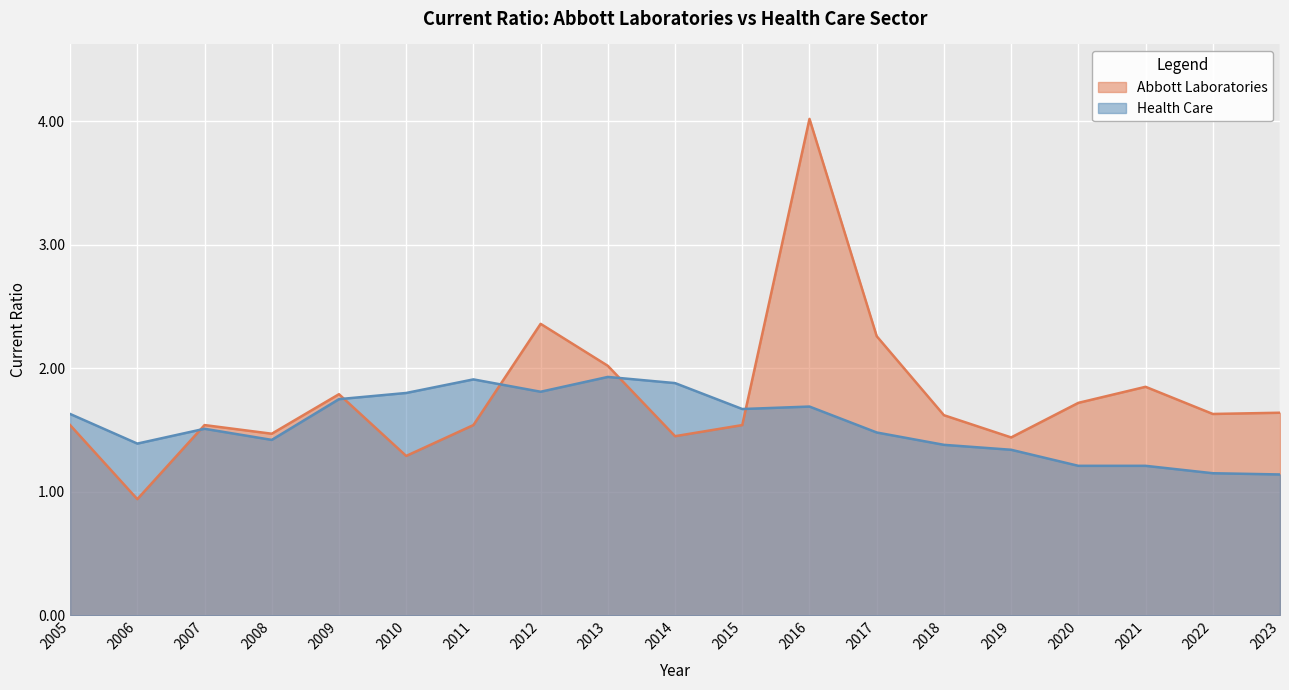

At how many categories does at least one series exceed 3?

1